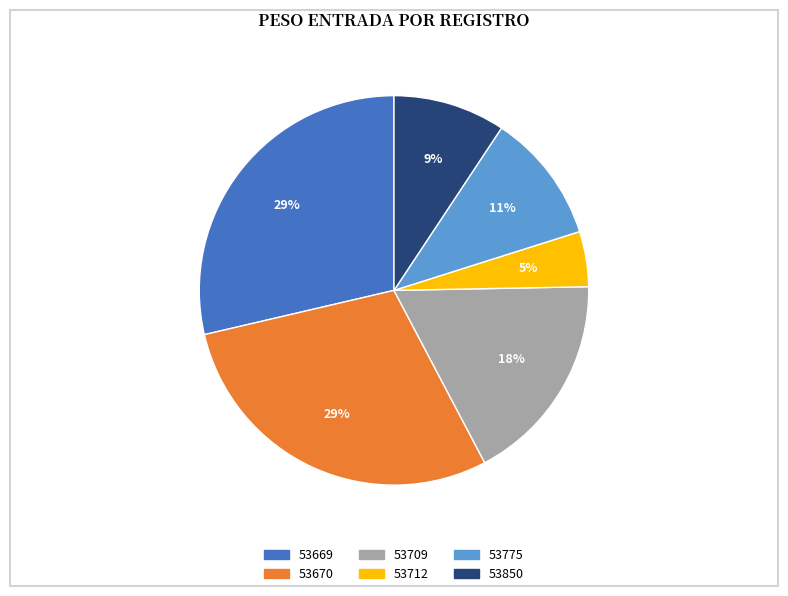

What is the smallest slice in the pie chart?

53712